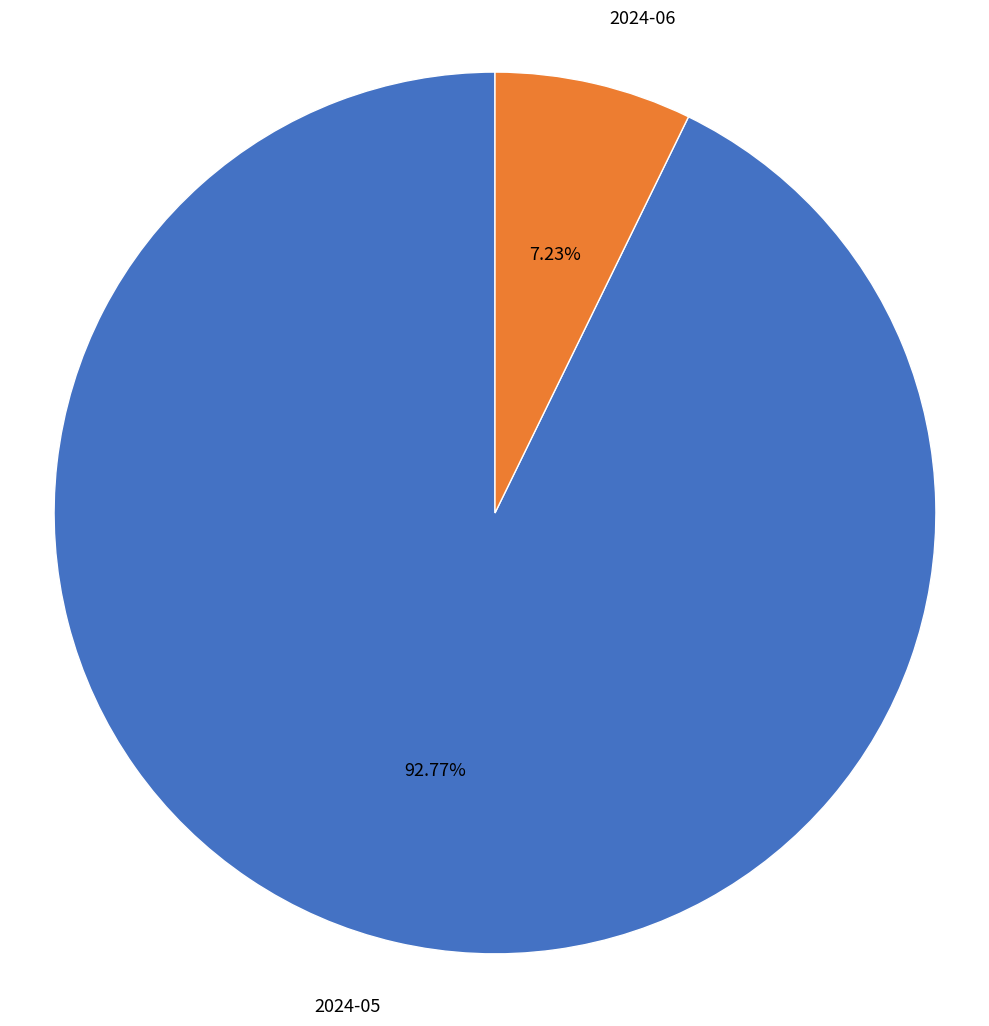

What is the smallest slice in the pie chart?

2024-06